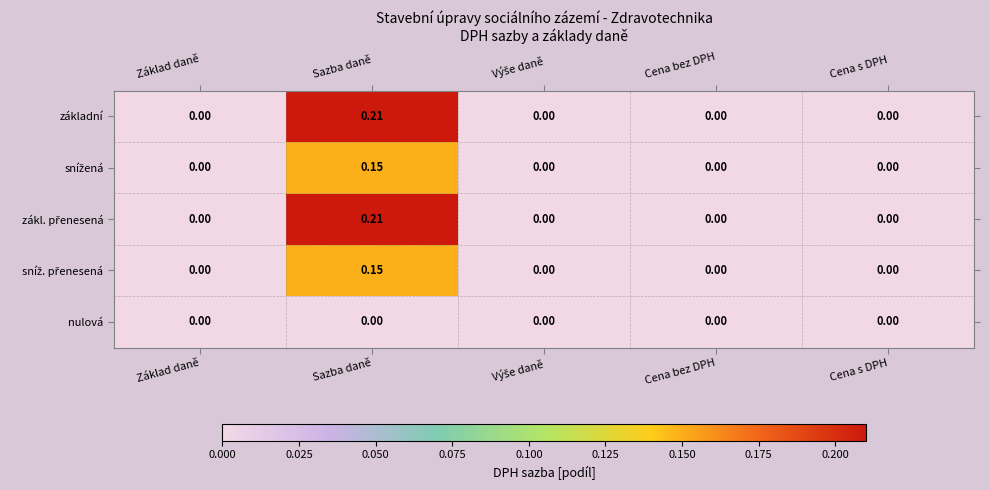

At which category is the sum across all series the highest?

Sazba daně